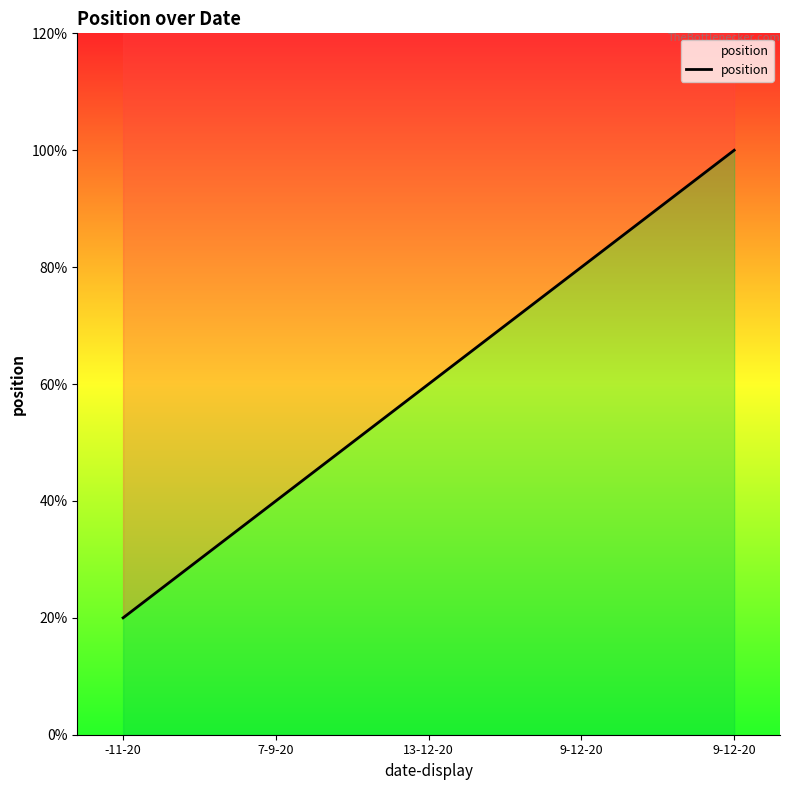

Is it true that the value at 9-12-20 is 4?

True